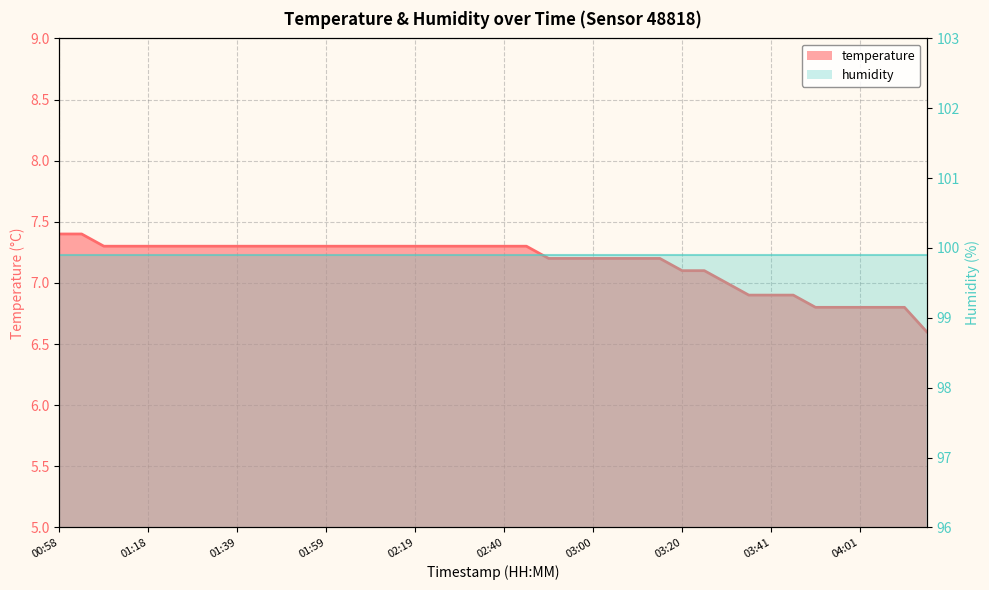

List the labels in order of value, smallest first.

04:17, 03:51, 03:56, 04:01, 04:06, 04:11, 03:36, 03:41, 03:46, 03:31, 03:20, 03:26, 02:50, 02:55, 03:00, 03:05, 03:10, 03:15, 01:08, 01:13, 01:18, 01:23, 01:28, 01:33, 01:39, 01:44, 01:49, 01:54, 01:59, 02:04, 02:09, 02:14, 02:19, 02:24, 02:29, 02:35, 02:40, 02:45, 00:58, 01:03